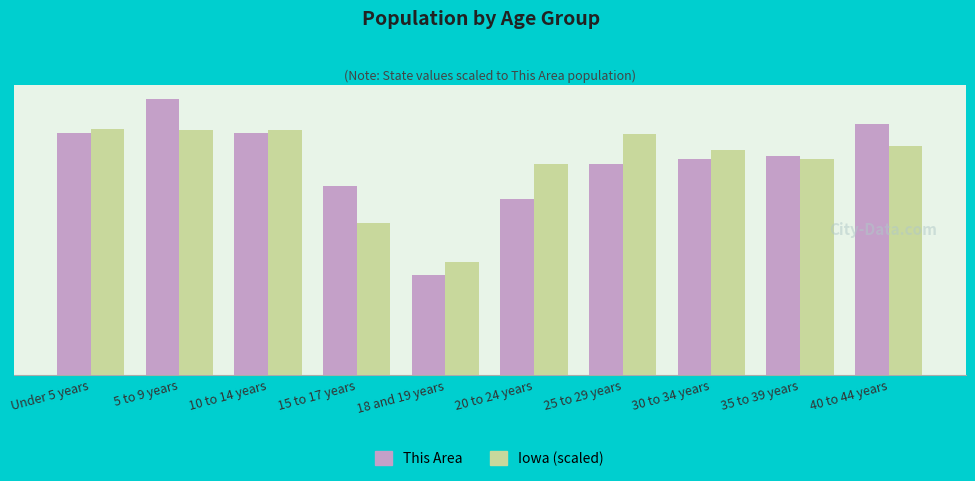

What is the label of the 7th bar from the right?

15 to 17 years